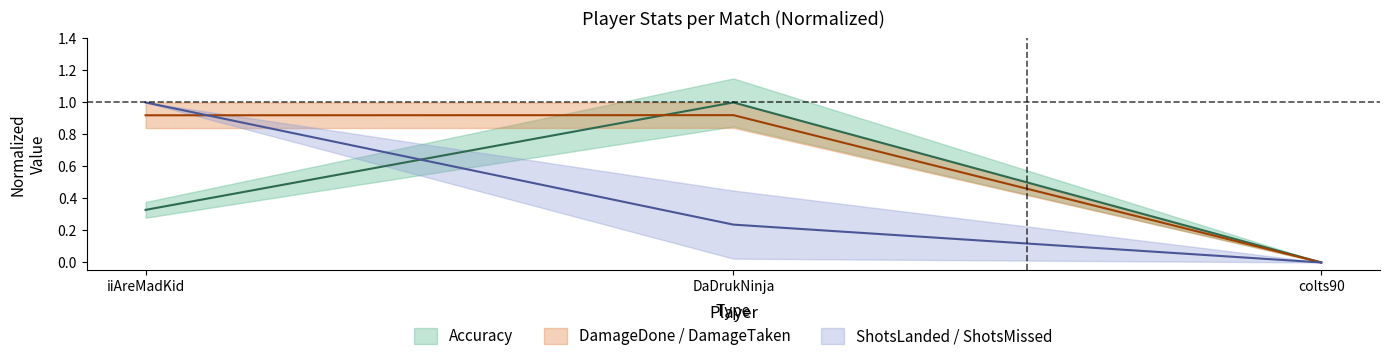

Which has a higher value, colts90 or DaDrukNinja?

DaDrukNinja